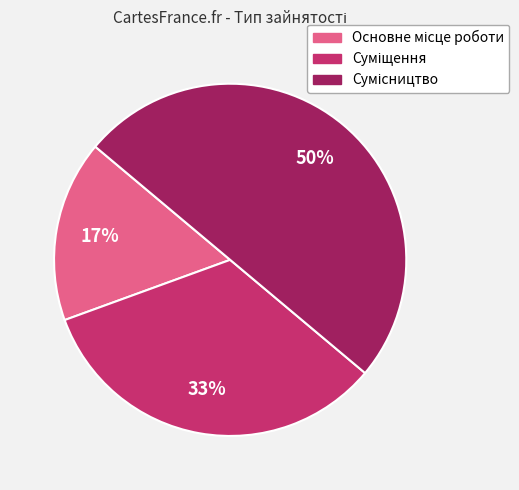

To the nearest percent, what is the average slice percentage?

33%